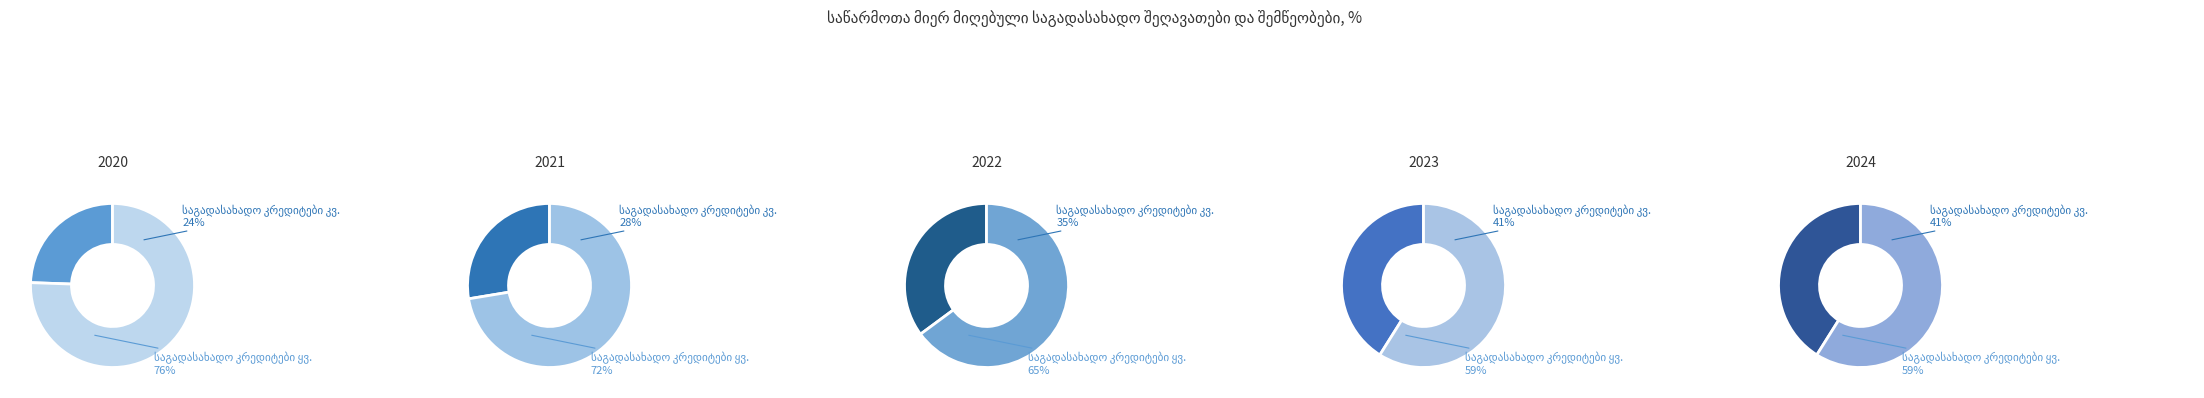

Between 1 and 2, which is larger?

2